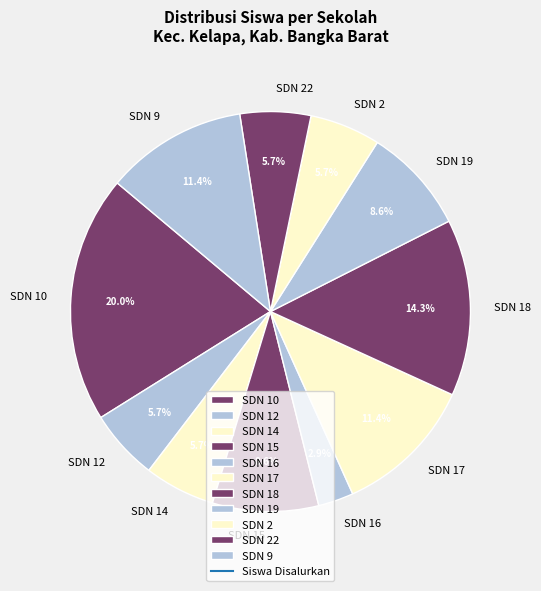

Which has a higher value, SDN 12 or SDN 10?

SDN 10